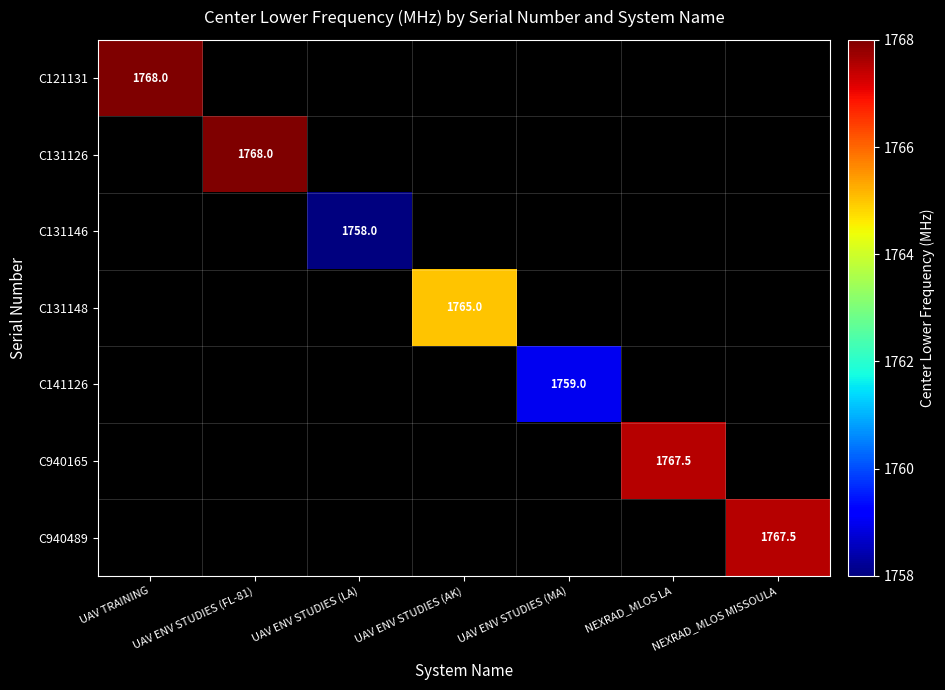

Between UAV ENV STUDIES (LA) and UAV ENV STUDIES (FL-81), which is larger?

UAV ENV STUDIES (FL-81)